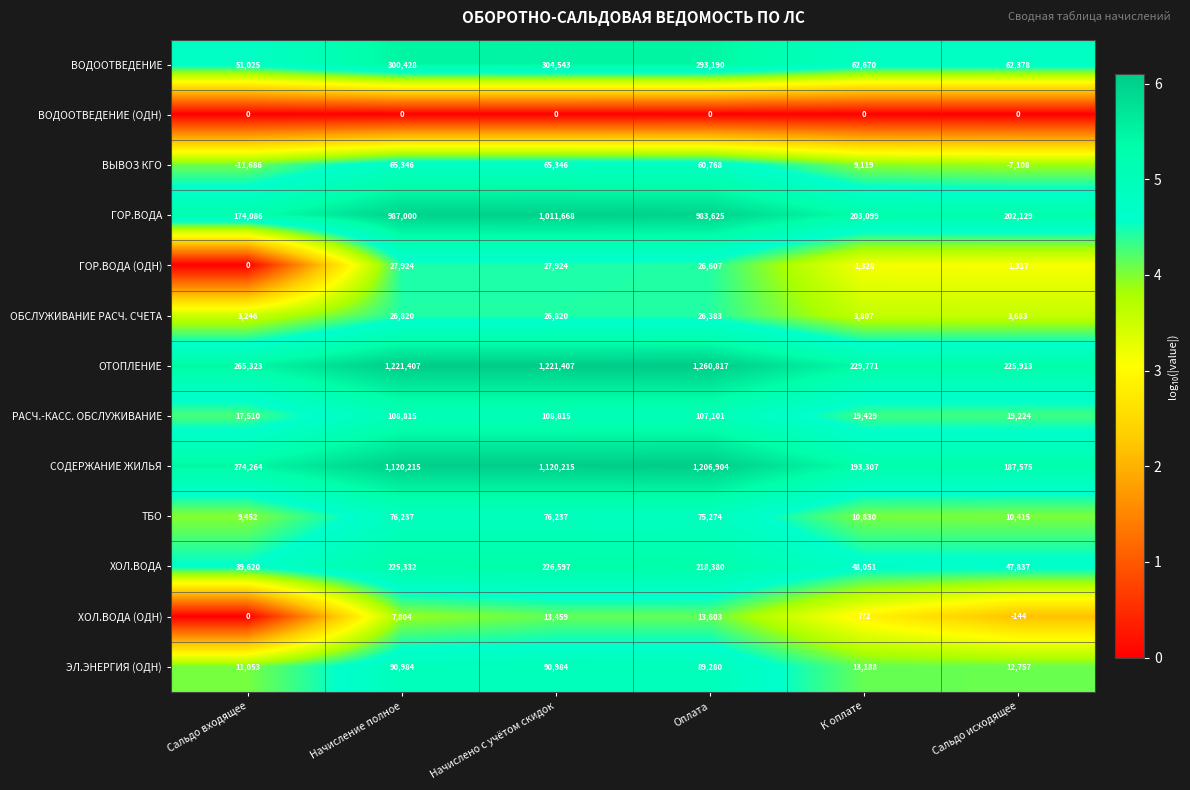

What is the difference between the highest and lowest values at К оплате?

229771